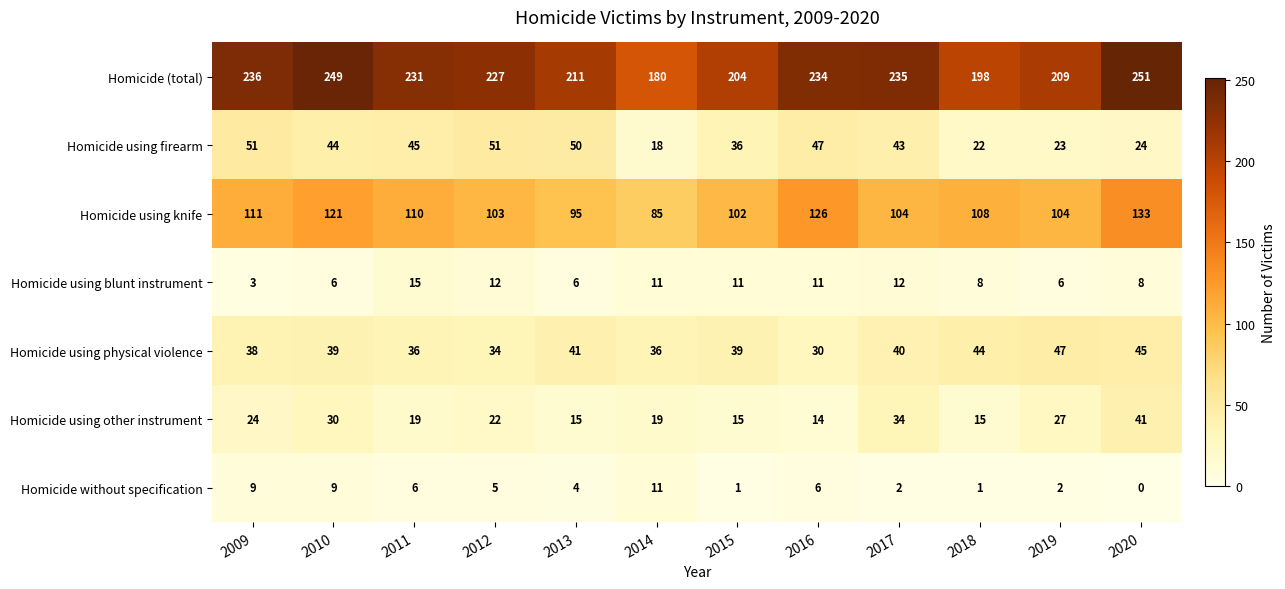

True or false: Homicide without specification has a value of 1 at 2015.

True